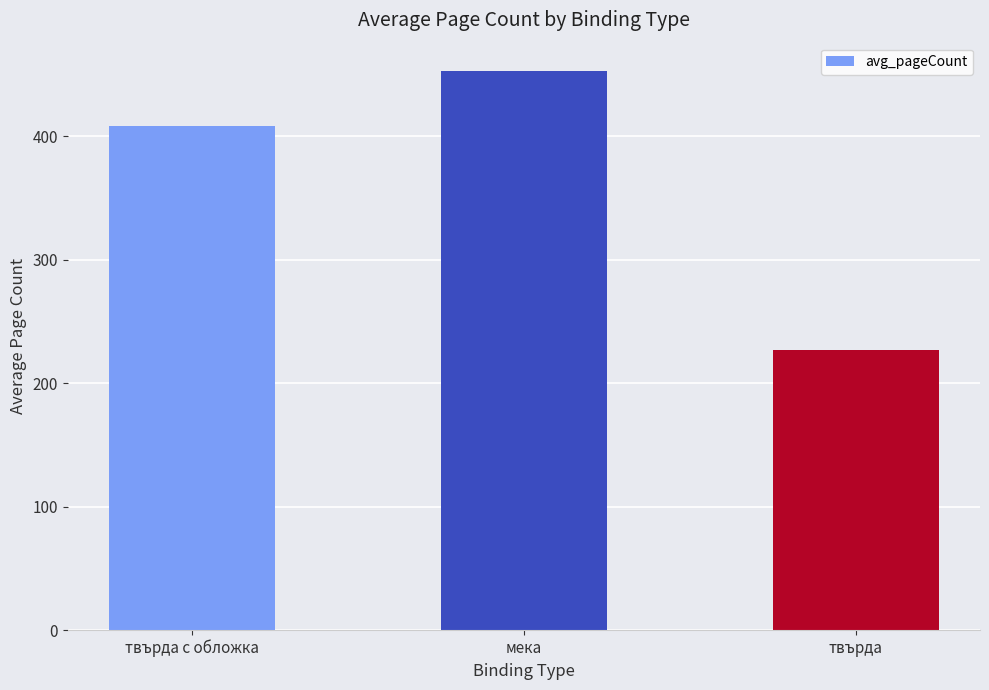

What is the value of the 1st bar from the left?

408.3